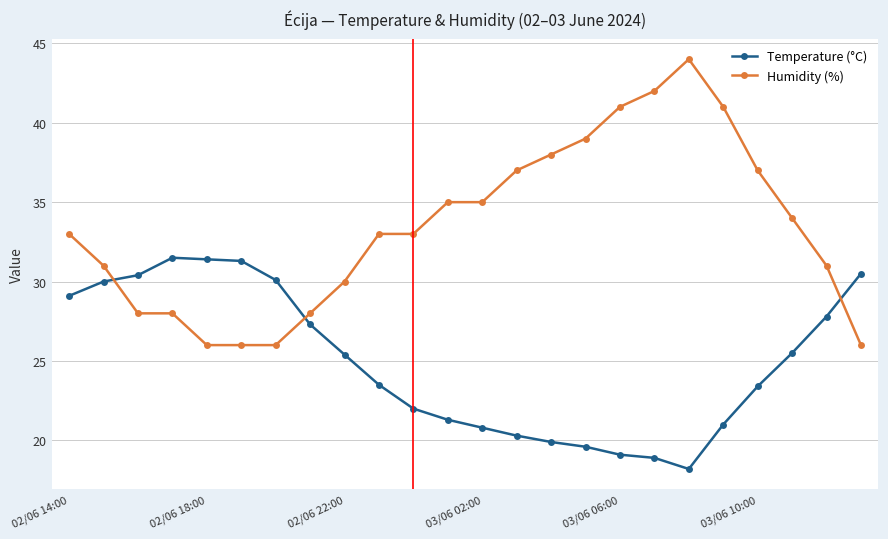

What are all the series names shown in the legend?

Temperature (°C), Humidity (%)